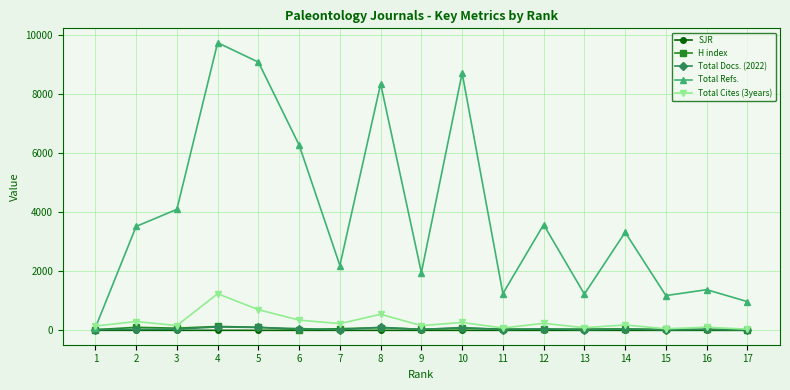

What is the lowest value of the SJR series?

0.2